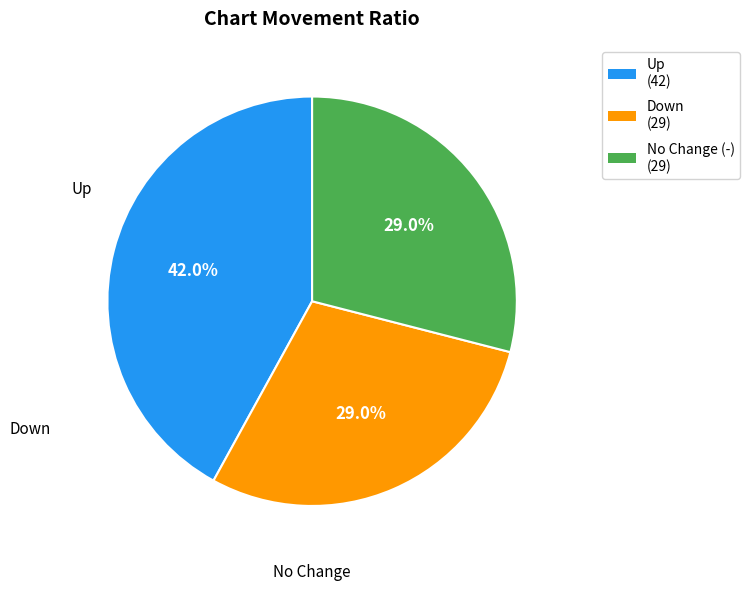

Is there any slice that represents more than half of the pie?

No